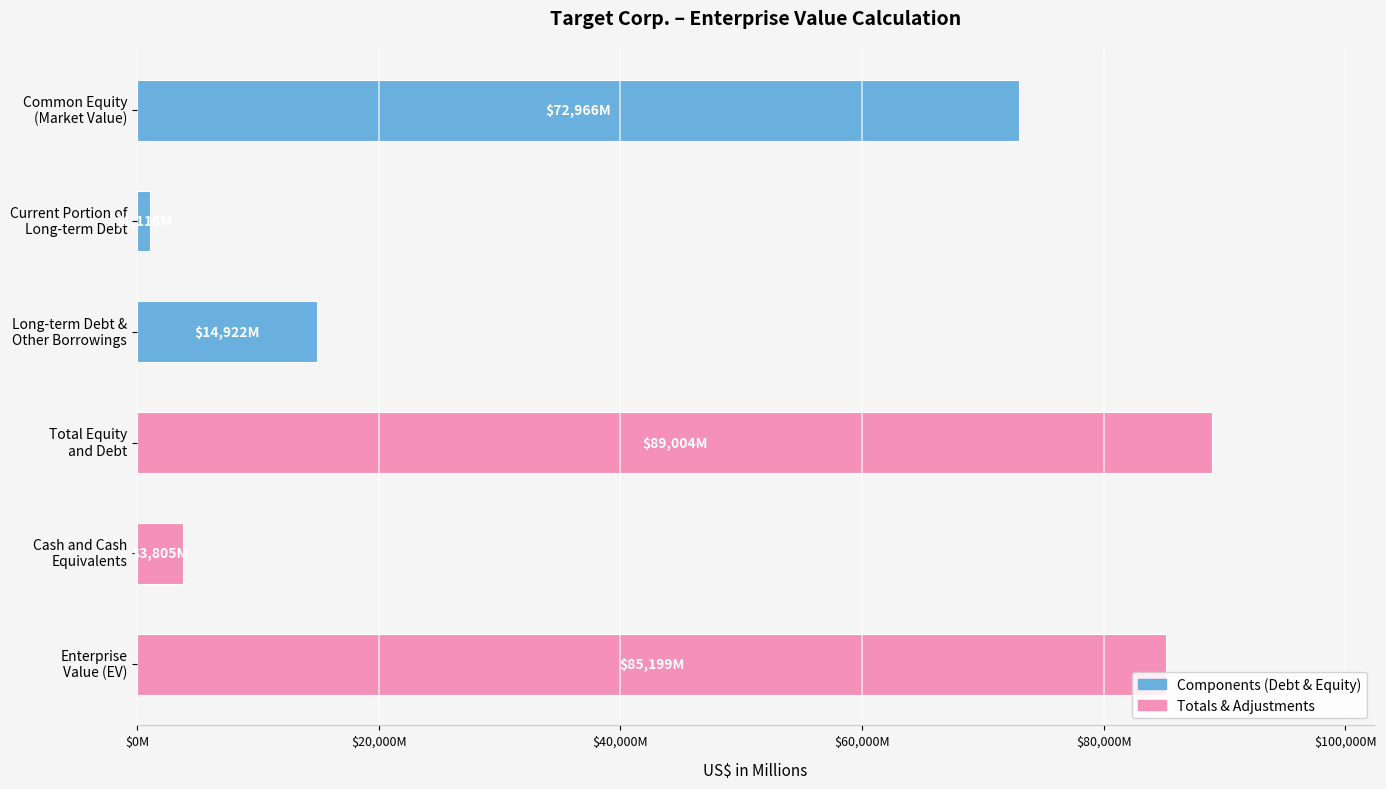

Does the chart contain any negative values?

No